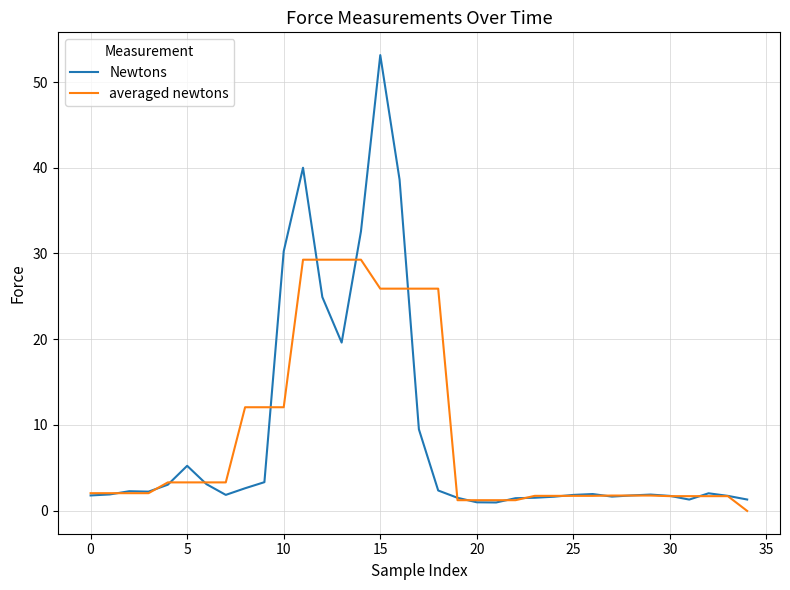

What is the greatest value displayed?

53.1